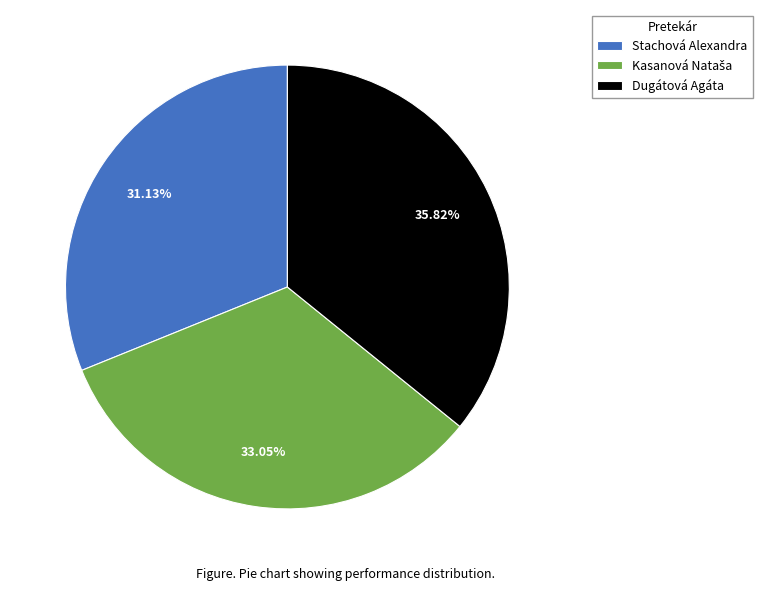

What is the ratio of the value at Dugátová Agáta to the value at Stachová Alexandra?

1.2